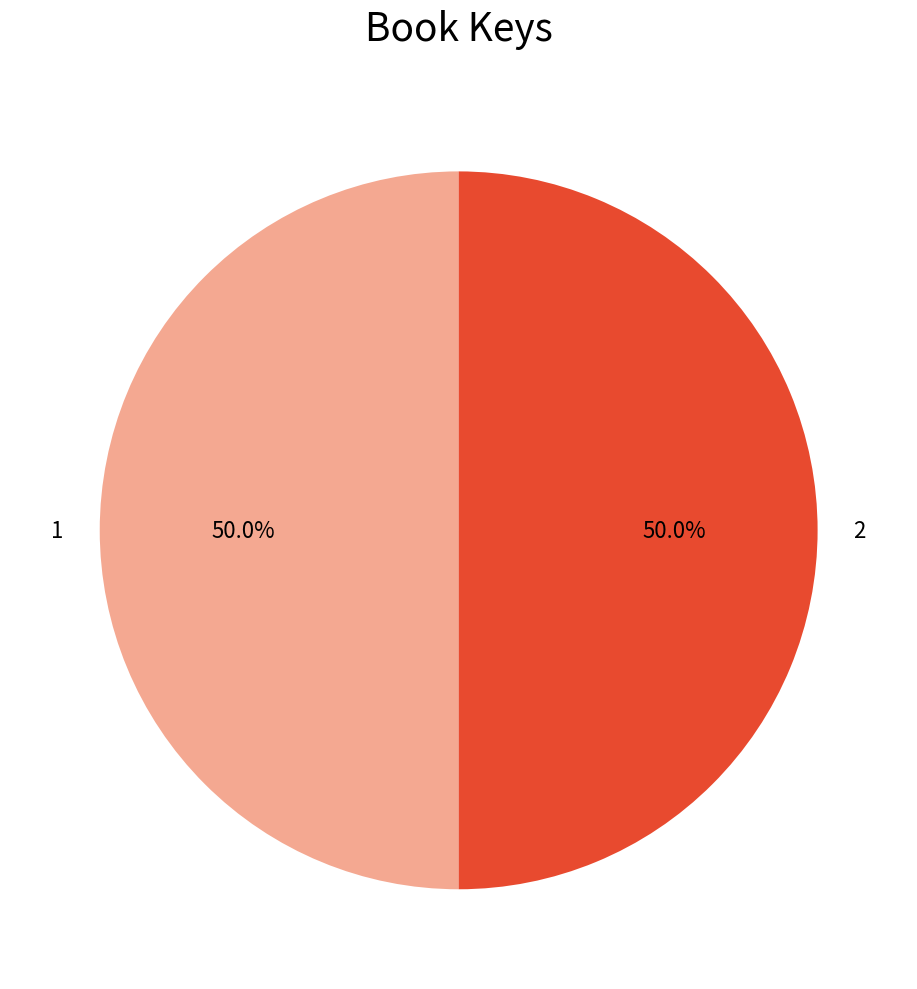

To the nearest percent, what is the combined percentage of 1 and 2?

100%